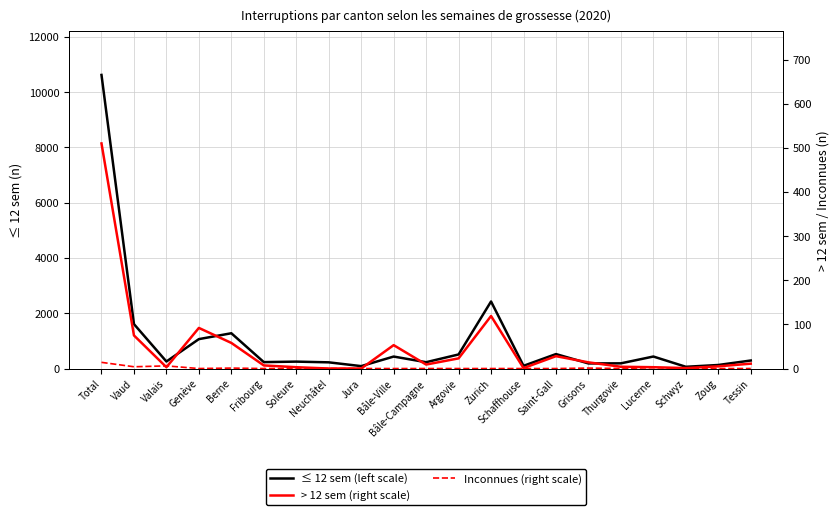

Does the chart display data point markers on the line(s)?

No